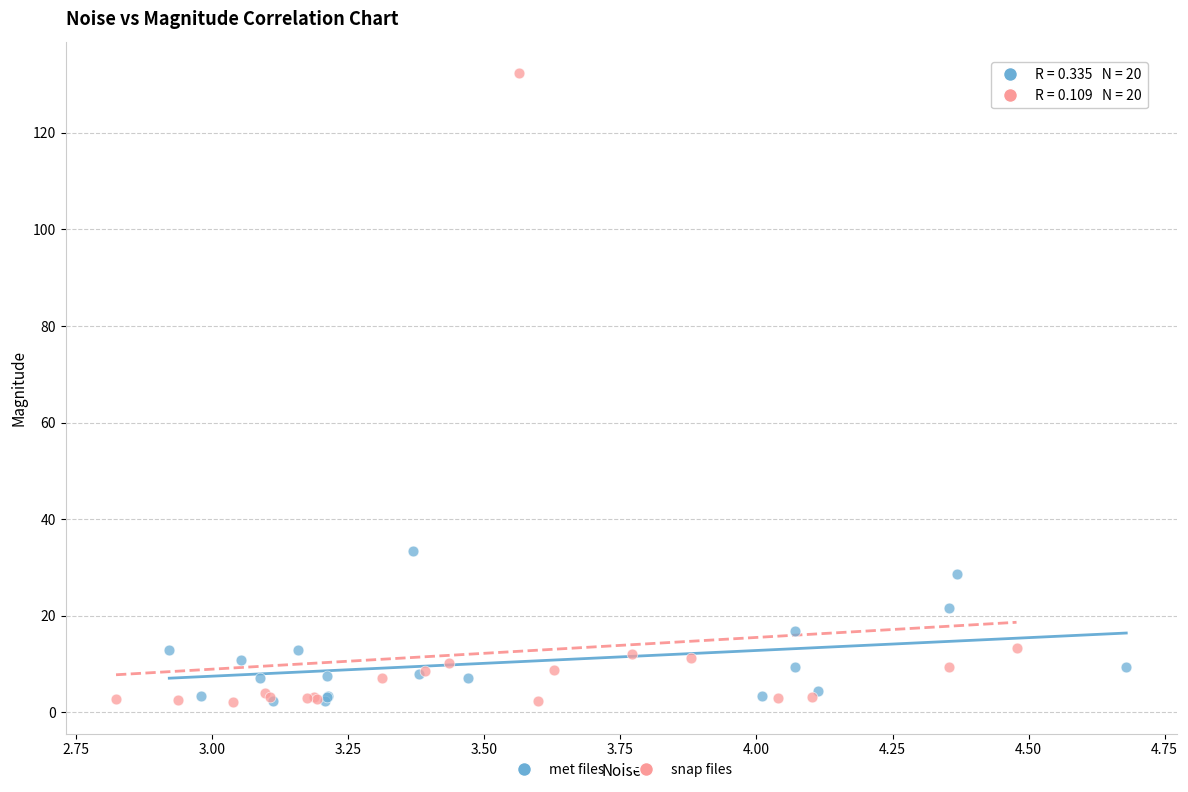

Which series has the largest Y range (max minus min)?

snap files